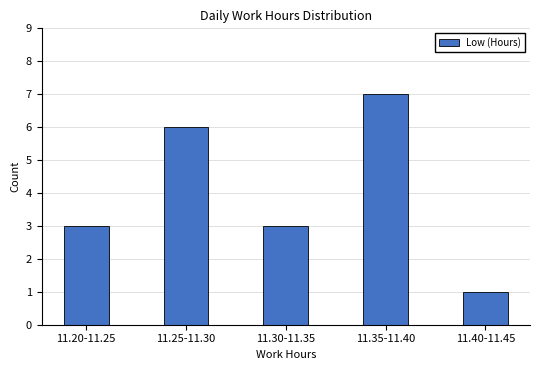

Reading left to right, what are all the values shown in this chart?

3	6	3	7	1